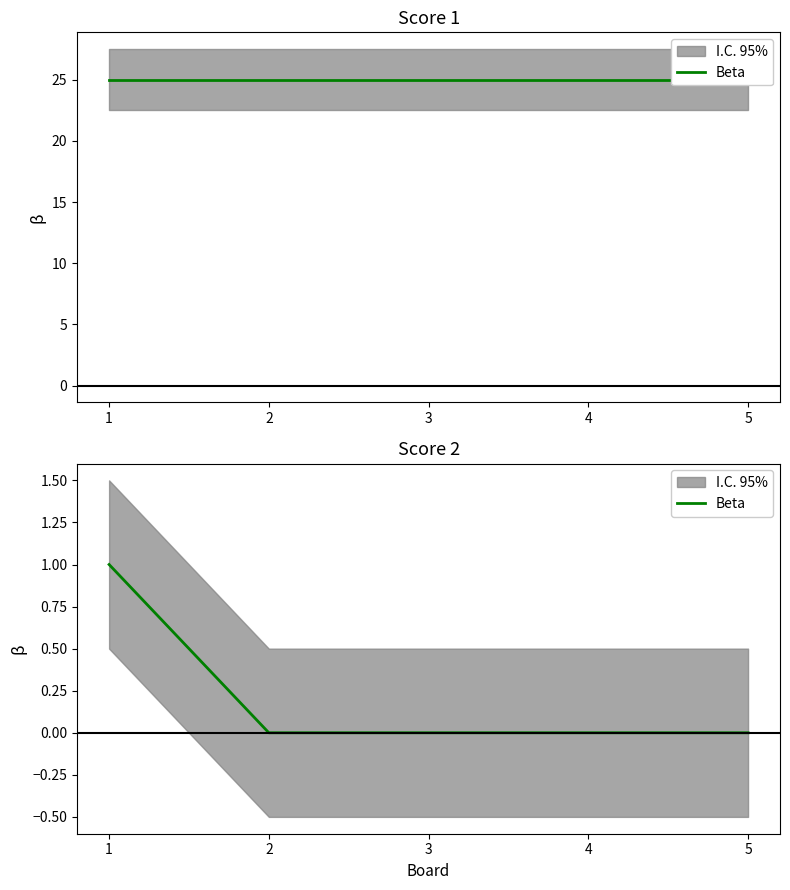

At which category does the chart reach its peak across all series?

1